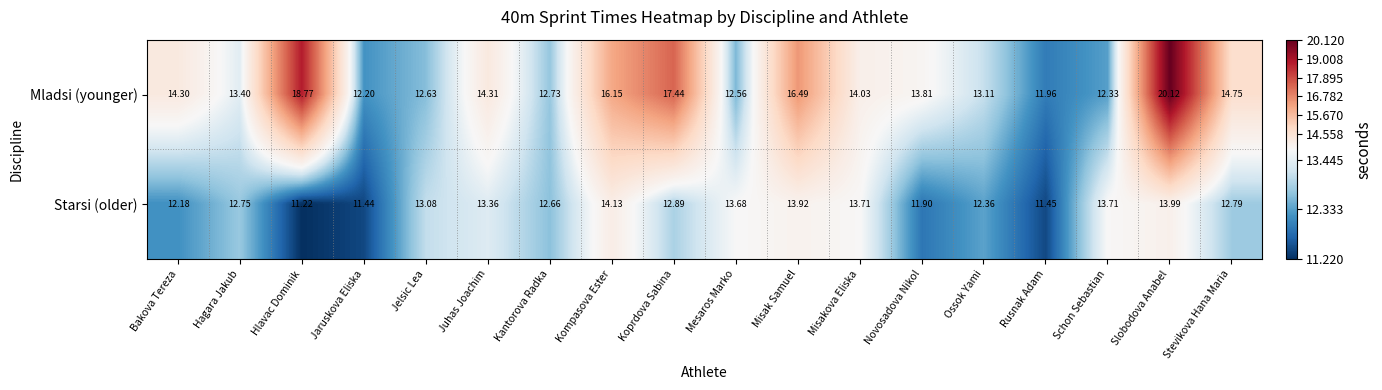

Which category has the highest value in the Starsi (older) series?

Kompasova Ester